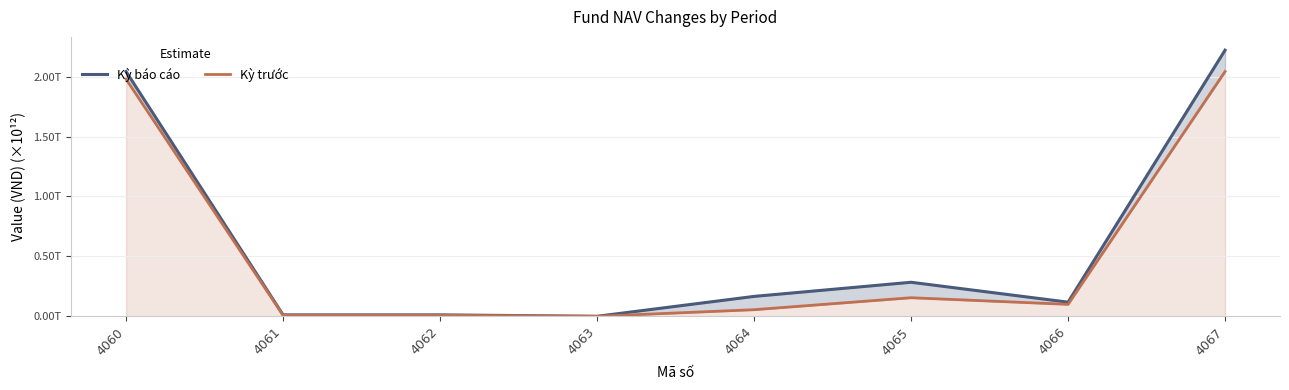

What is the maximum value for Kỳ báo cáo?

2221112438907